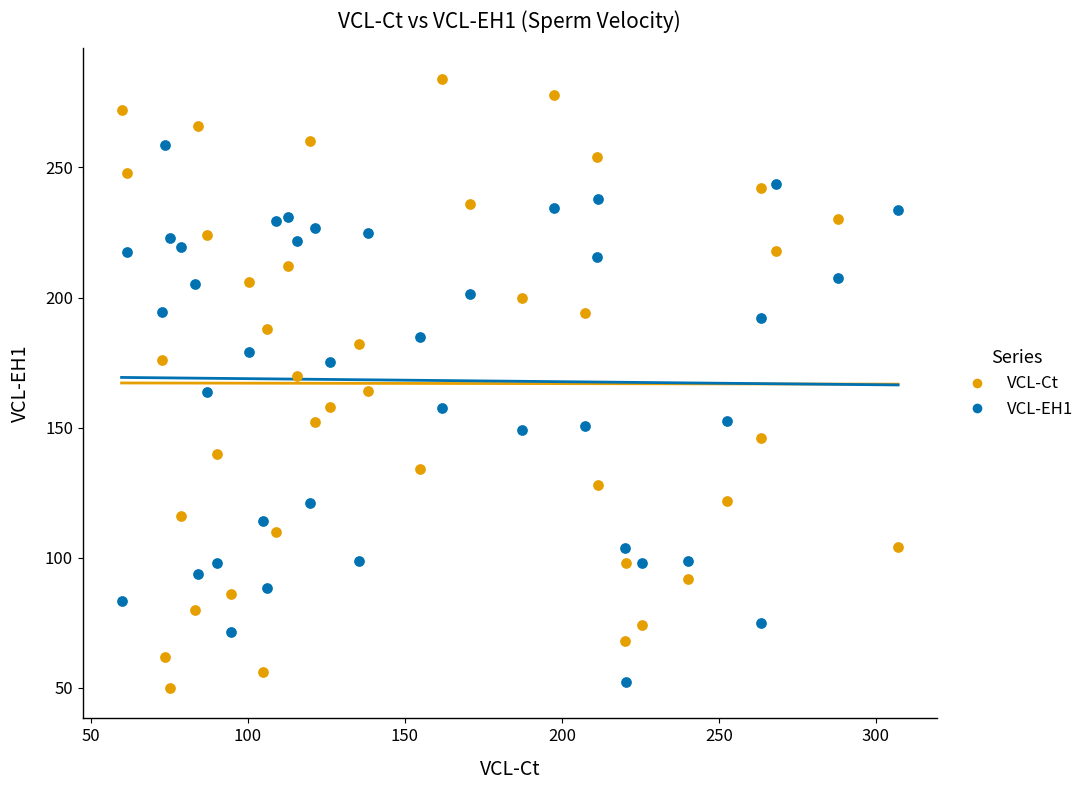

Which series reaches the maximum Y coordinate?

VCL-Ct